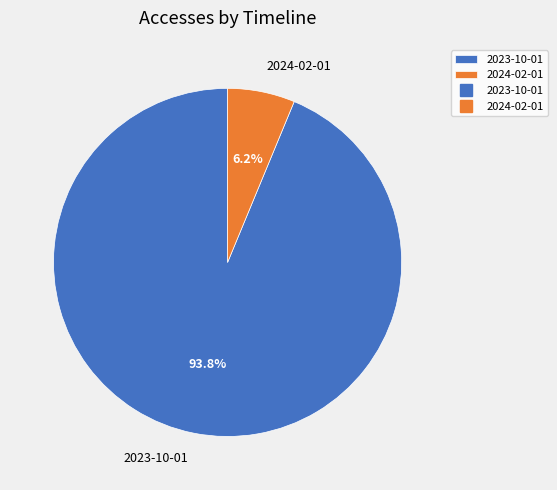

Rank the categories by value from lowest to highest.

2024-02-01, 2023-10-01